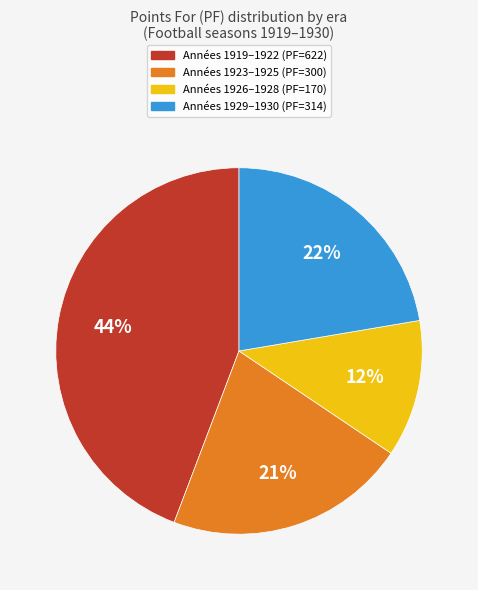

Is there any slice that represents more than half of the pie?

No